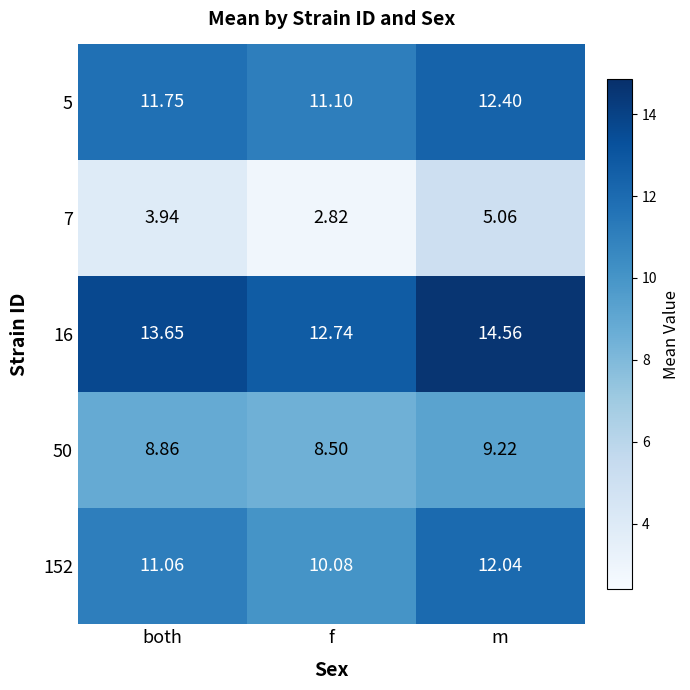

At which category does the chart reach its minimum across all series?

f